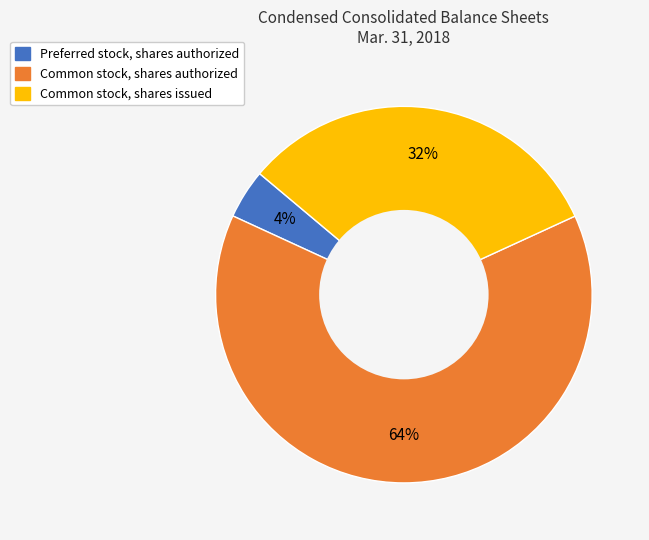

Approximately how many times larger is the value at Common stock, shares issued compared to Common stock, shares authorized?

0.5